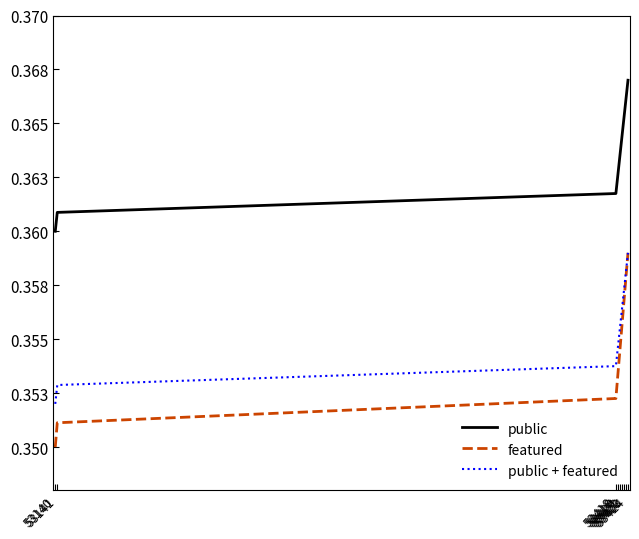

Reading right to left, what are all the values shown in this chart?

public: 53424=0.4	53423=0.4	53422=0.4	53421=0.4	53420=0.4	53419=0.4	53418=0.4	53141=0.4	53140=0.4
featured: 53424=0.4	53423=0.4	53422=0.4	53421=0.4	53420=0.4	53419=0.4	53418=0.4	53141=0.4	53140=0.3
public + featured: 53424=0.4	53423=0.4	53422=0.4	53421=0.4	53420=0.4	53419=0.4	53418=0.4	53141=0.4	53140=0.4